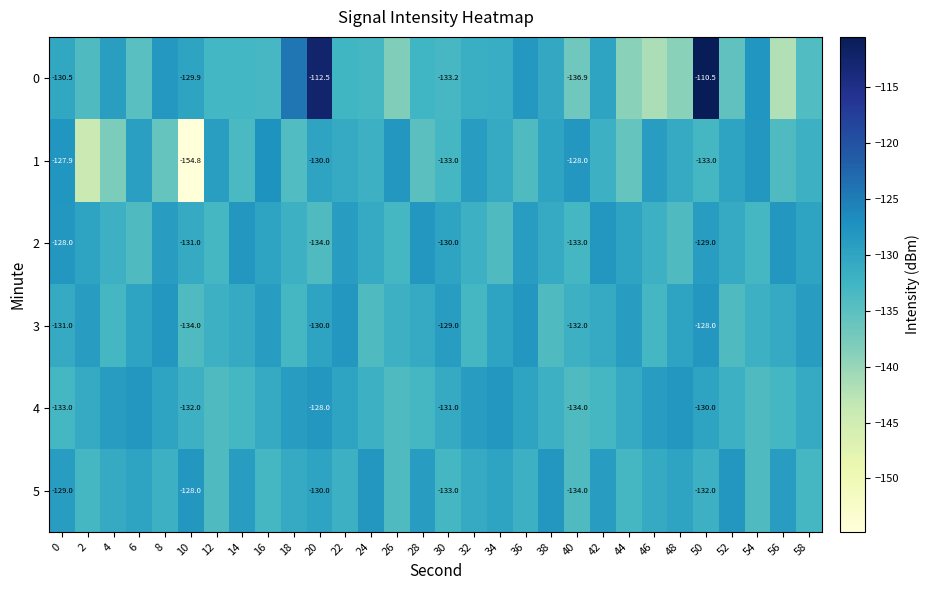

How many distinct data groups are displayed?

6